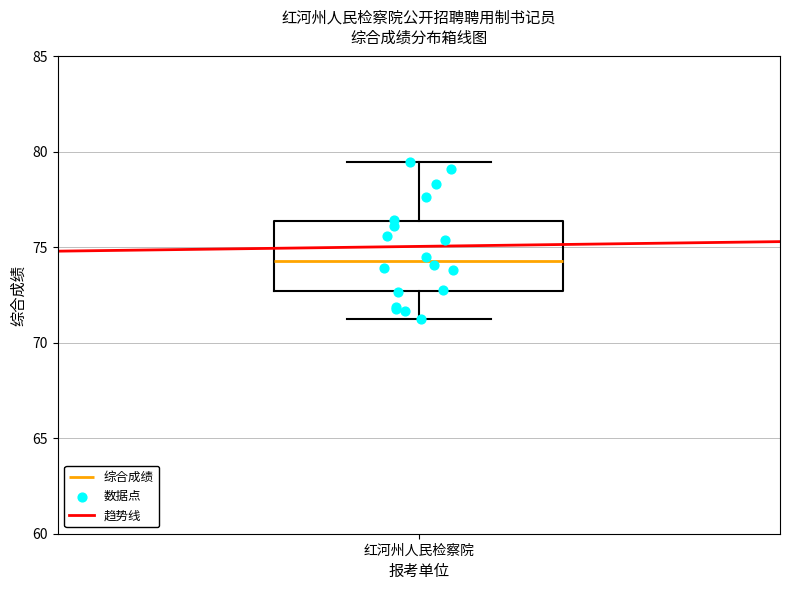

Read this box plot against the y-axis: the position of the median line, the range covered by the box, and the ends of both whiskers. The values are not printed on the chart, so give them approximately, as read against the axis.

median 74.5, box 72.5 to 76.5, whiskers 71.5 to 79.5